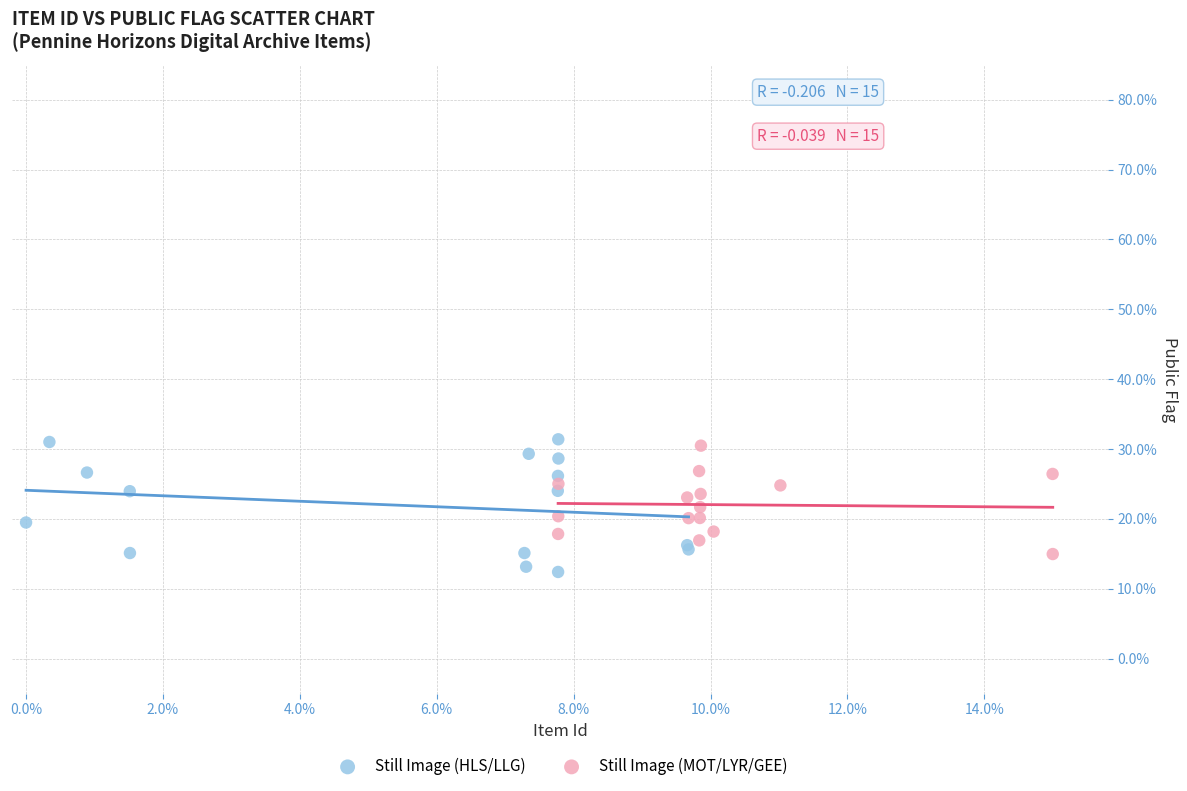

What are all the series names shown in the legend?

Still Image (HLS/LLG), Still Image (MOT/LYR/GEE)